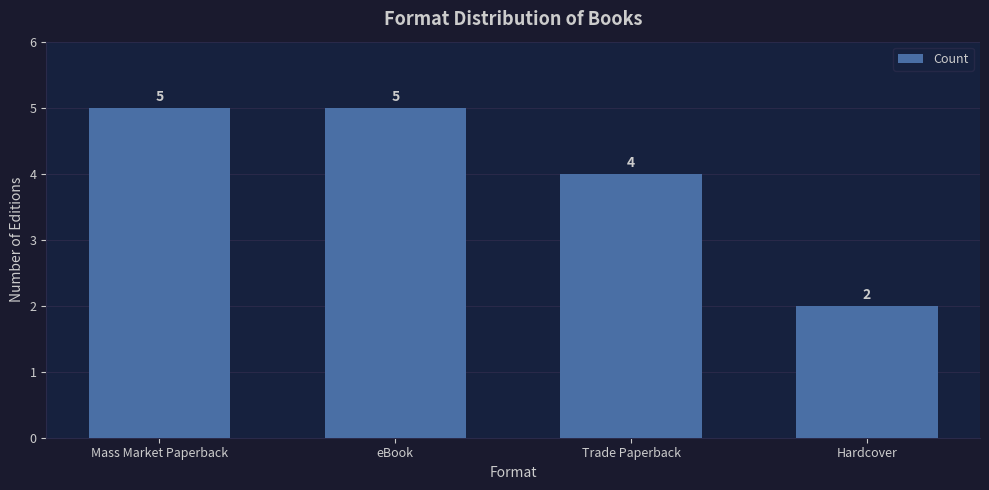

What is the maximum value shown in the chart?

5